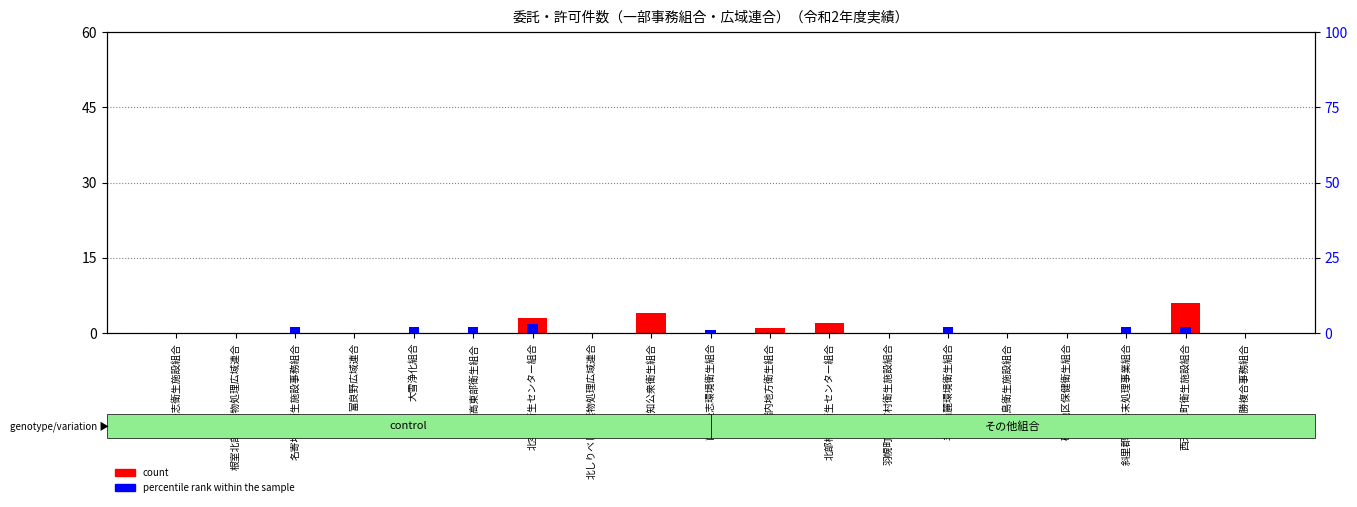

What is the label of the 14th bar from the right?

日高東部衛生組合